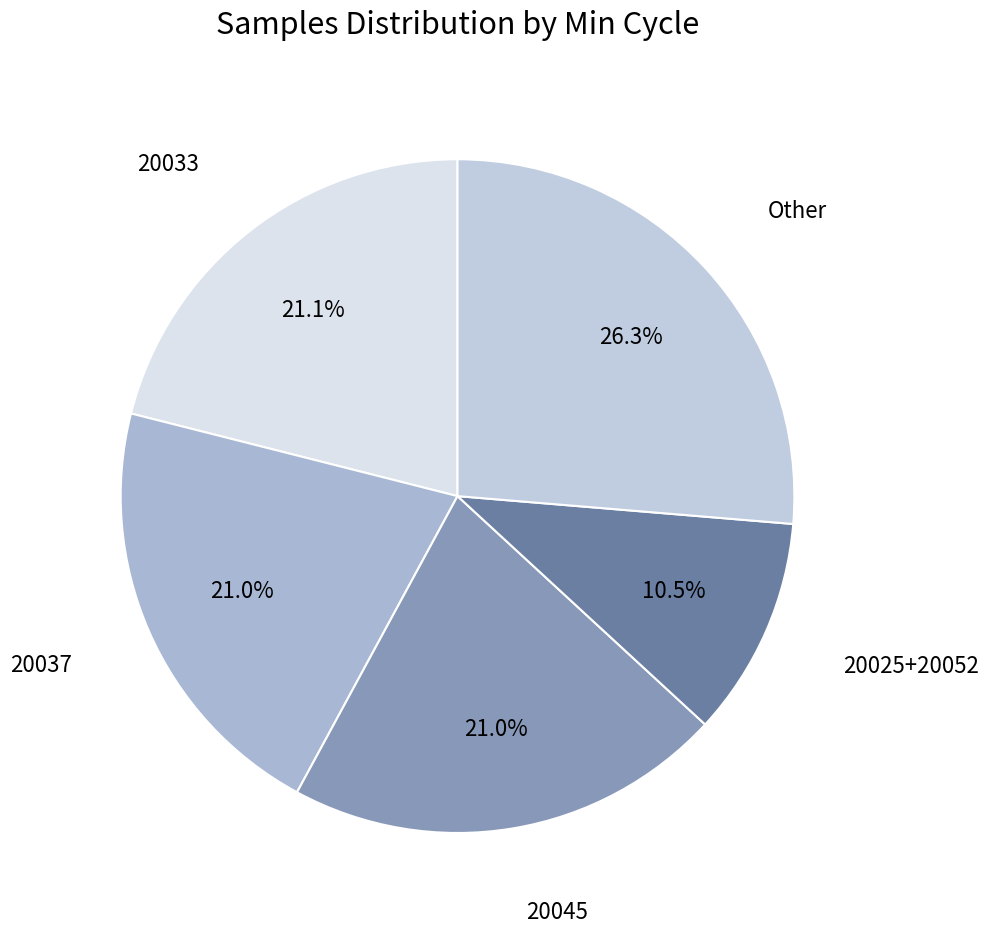

Which category has the smallest portion of the pie?

20025+20052